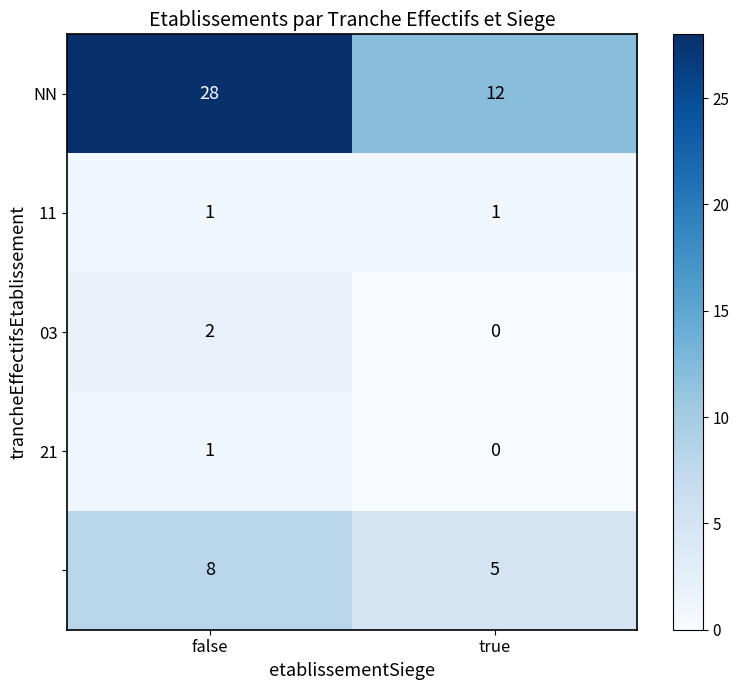

Which category has the highest value across all series?

false